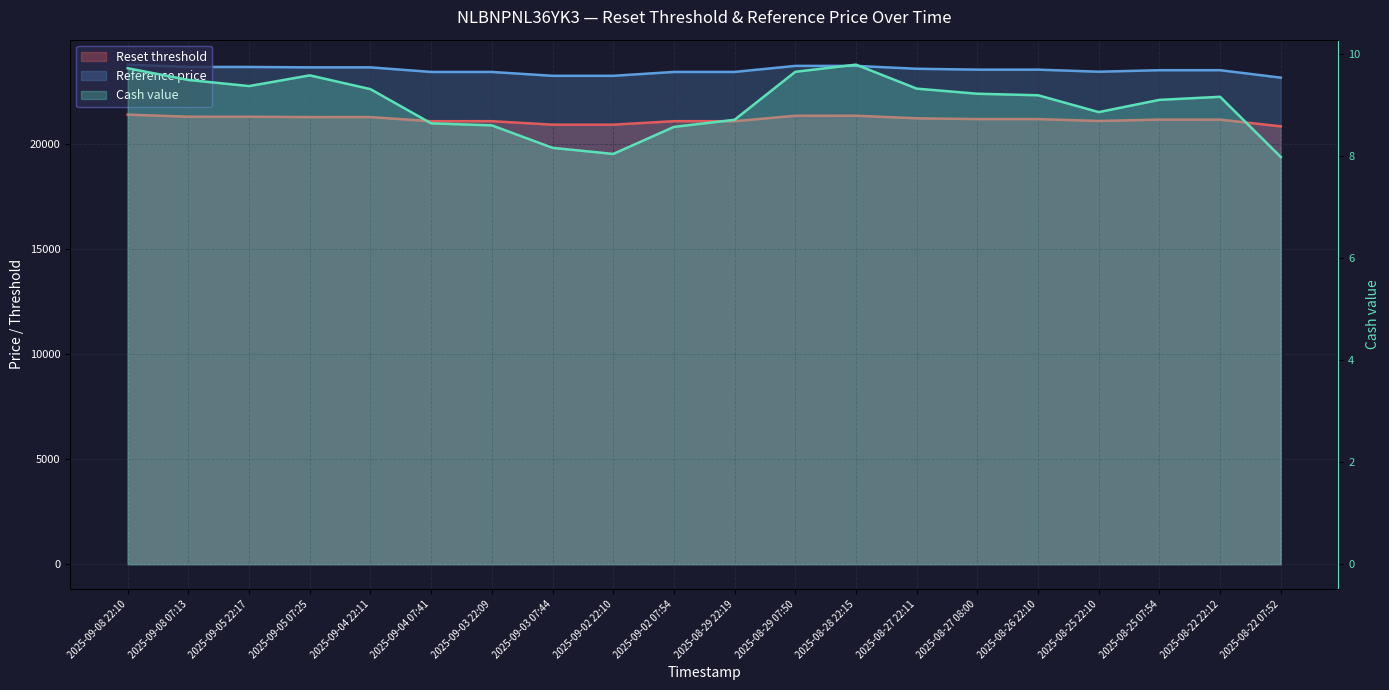

Count the number of data series in this chart.

3